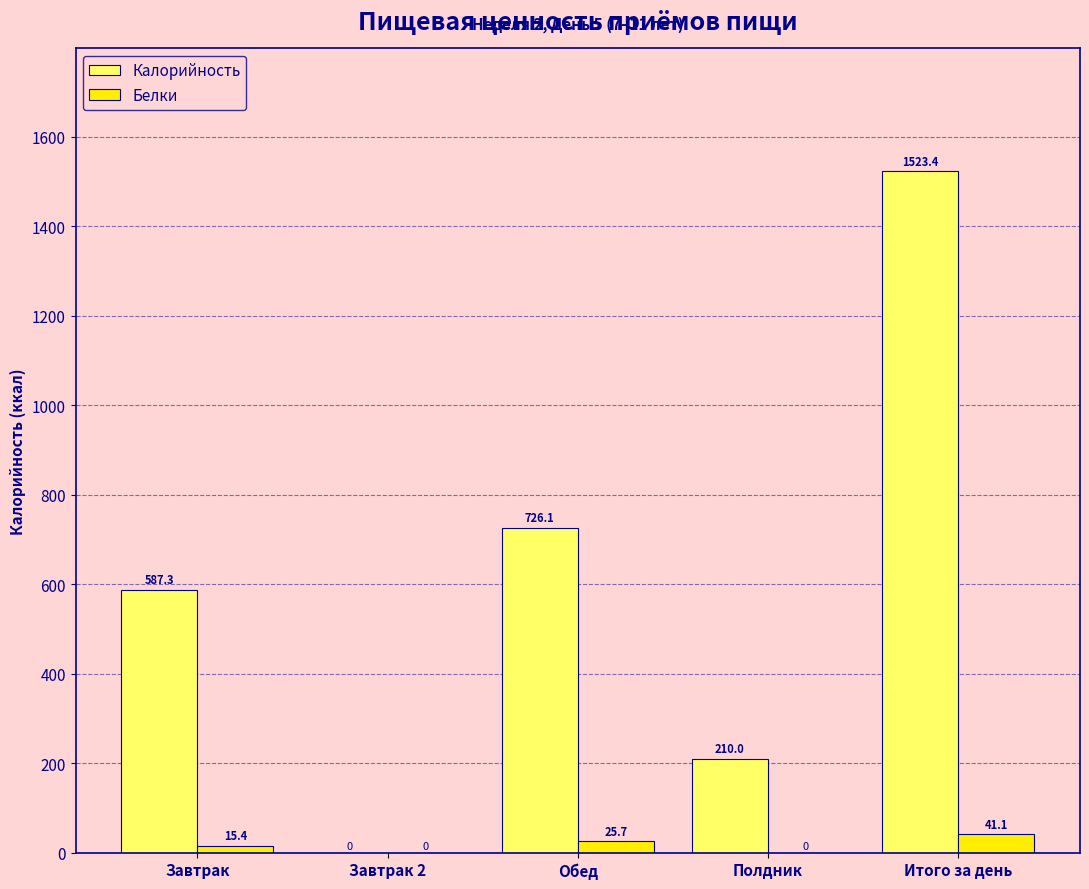

What is the sum of all Калорийность values?

3046.8